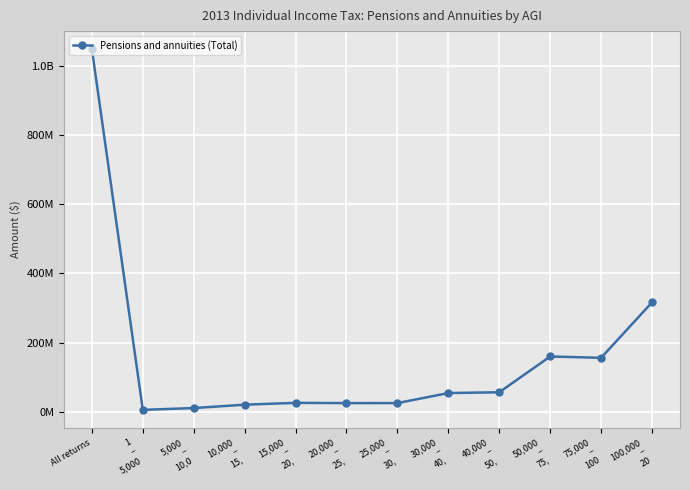

Rank the categories by value from lowest to highest.

1
–
5,000, 5,000
–
10,0, 10,000
–
15,, 20,000
–
25,, 25,000
–
30,, 15,000
–
20,, 30,000
–
40,, 40,000
–
50,, 75,000
–
100, 50,000
–
75,, 100,000
–
20, All returns